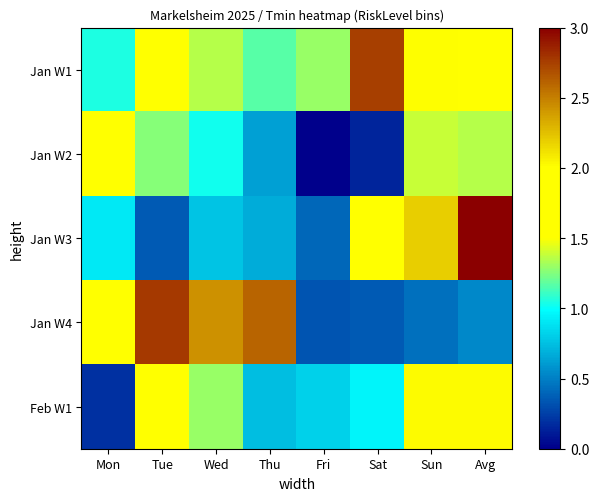

Count the number of categories in the chart.

8